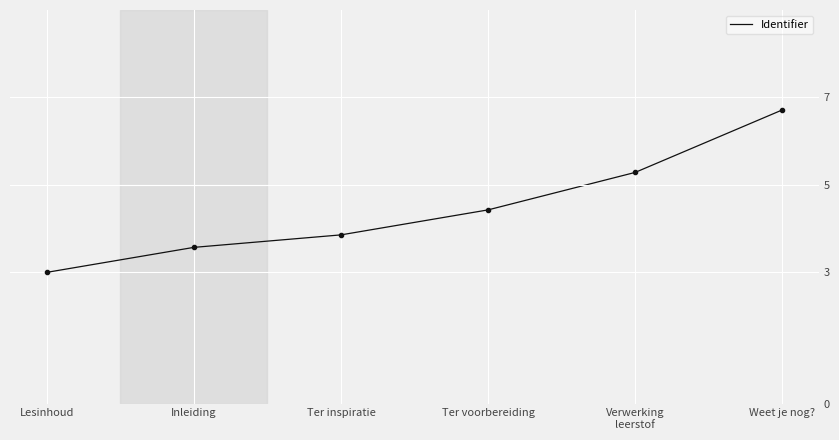

What is the average value?

4.5